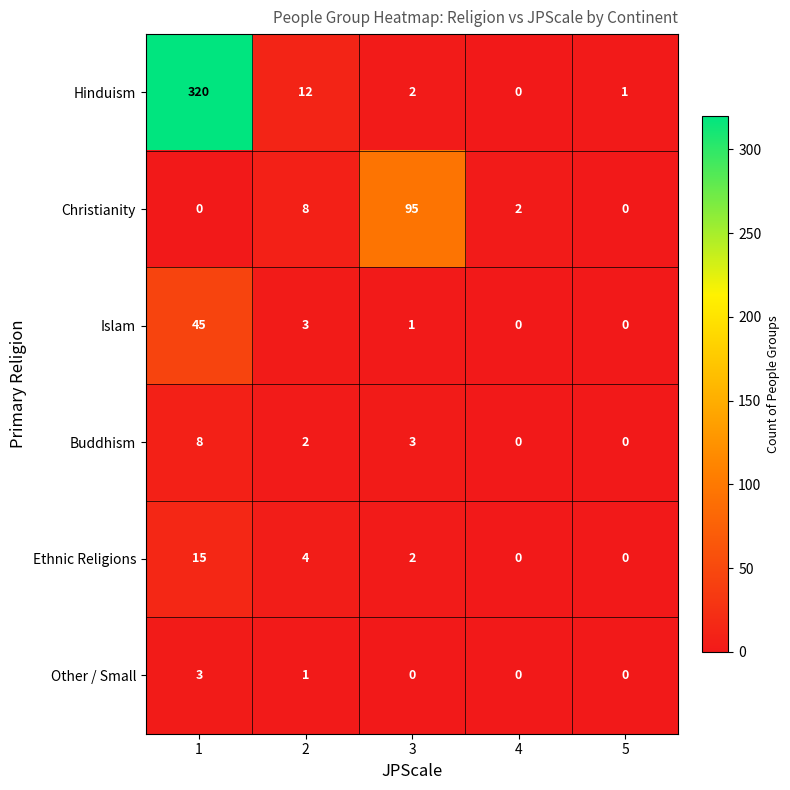

Reading left to right, extract all data points from this chart.

Hinduism: 1=320	2=12	3=2	4=0	5=1
Christianity: 1=0	2=8	3=95	4=2	5=0
Islam: 1=45	2=3	3=1	4=0	5=0
Buddhism: 1=8	2=2	3=3	4=0	5=0
Ethnic Religions: 1=15	2=4	3=2	4=0	5=0
Other / Small: 1=3	2=1	3=0	4=0	5=0